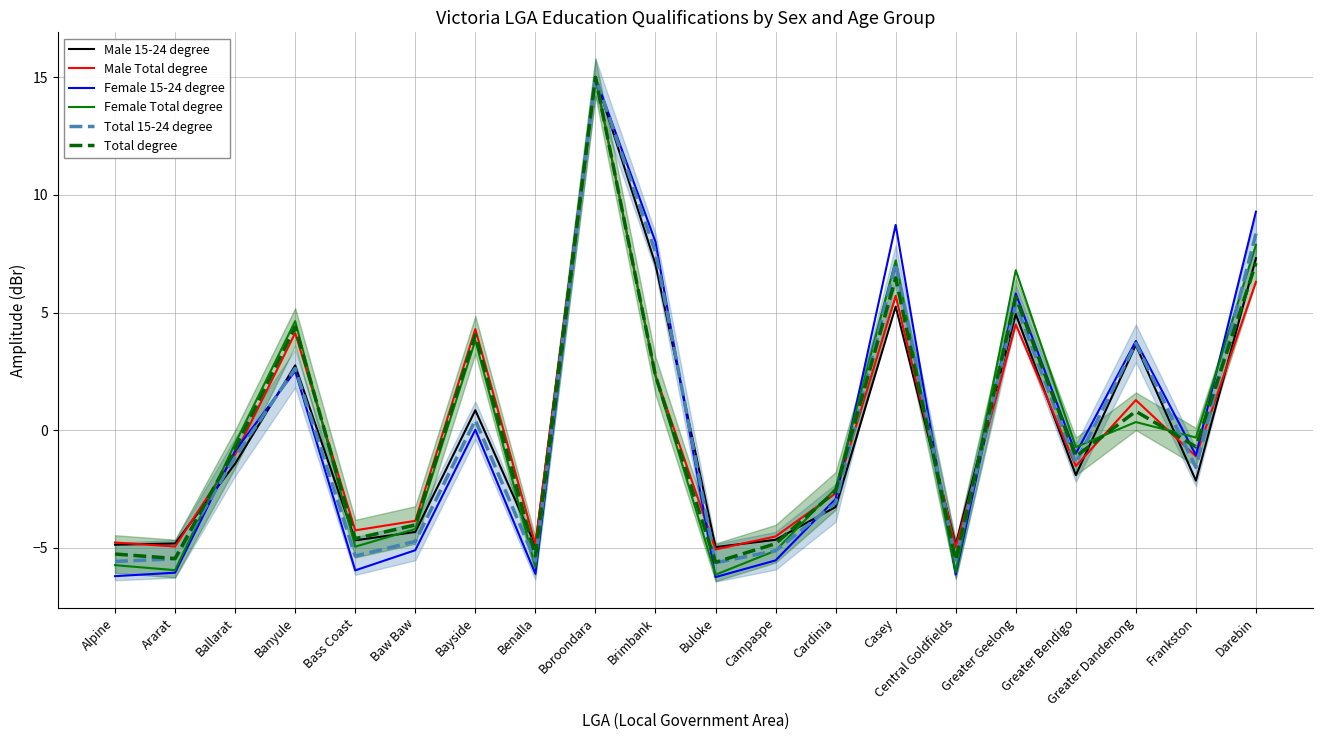

What is the label of the 6th point from the left?

Baw Baw